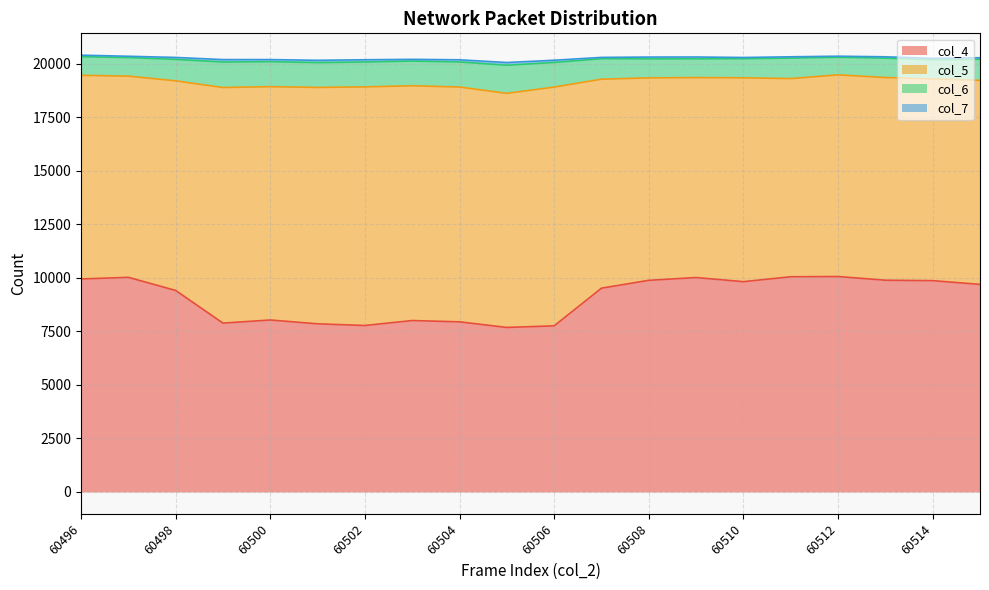

The value of col_4 at 60512 is 13895. True or false?

False